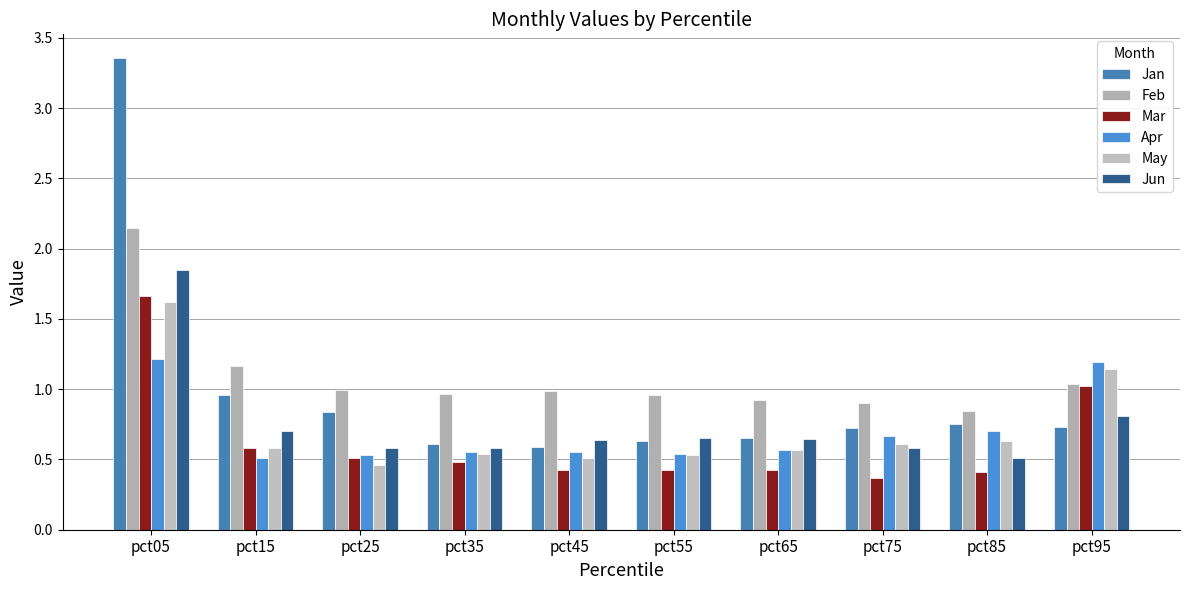

What is the total value across all series at pct35?

3.7